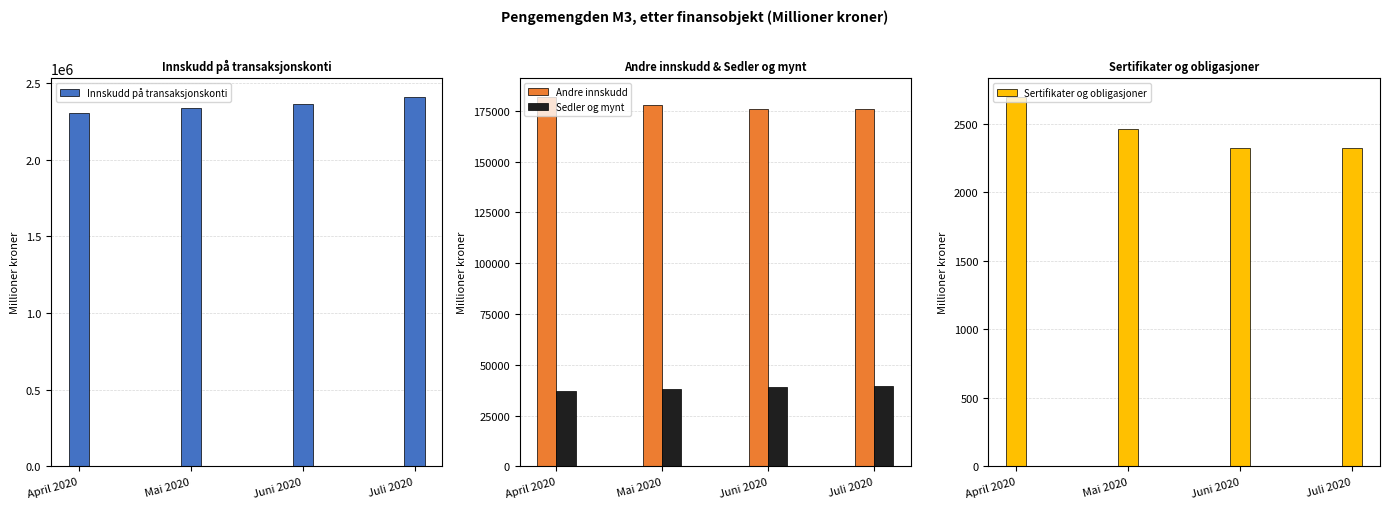

Is it true that Sertifikater og obligasjoner equals 797 at Juli 2020?

False